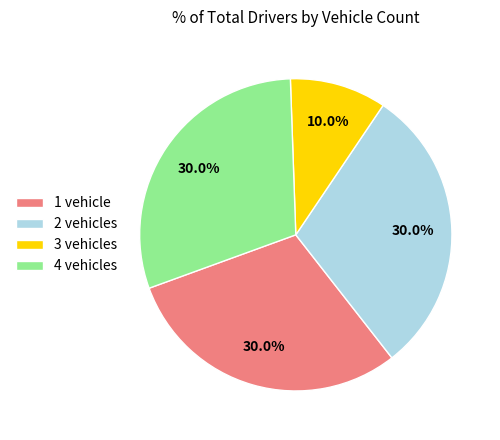

Do 4 vehicles and 2 vehicles together represent more than half of the pie?

Yes